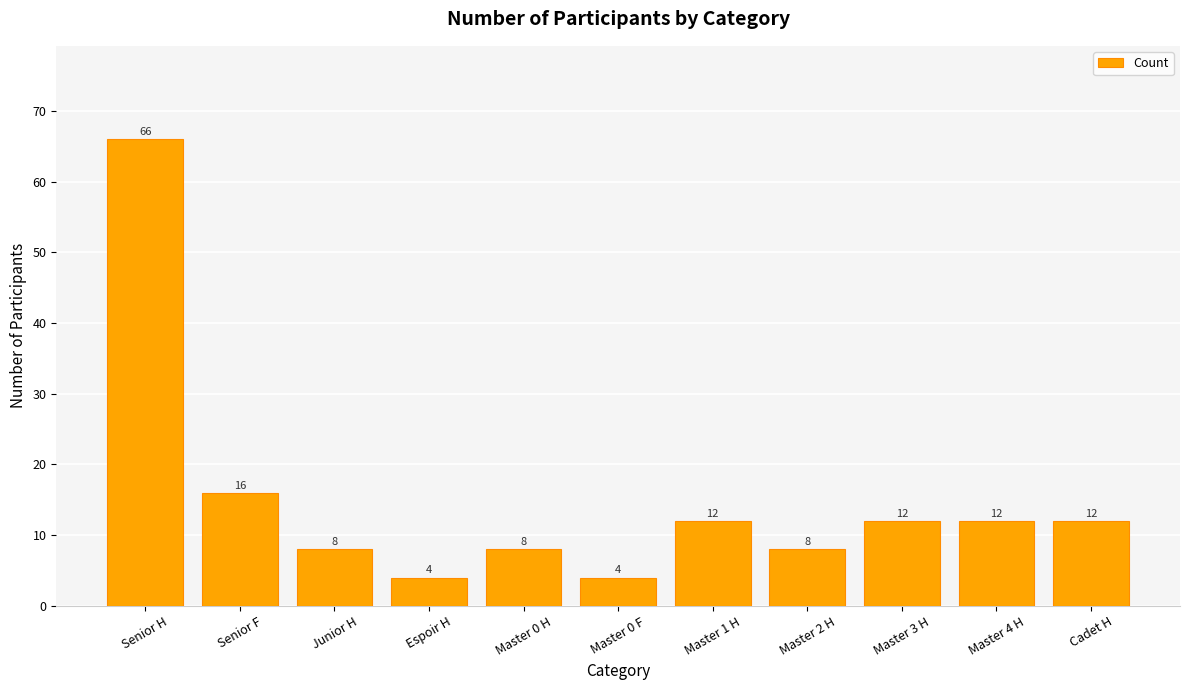

Between Master 4 H and Senior F, which is larger?

Senior F